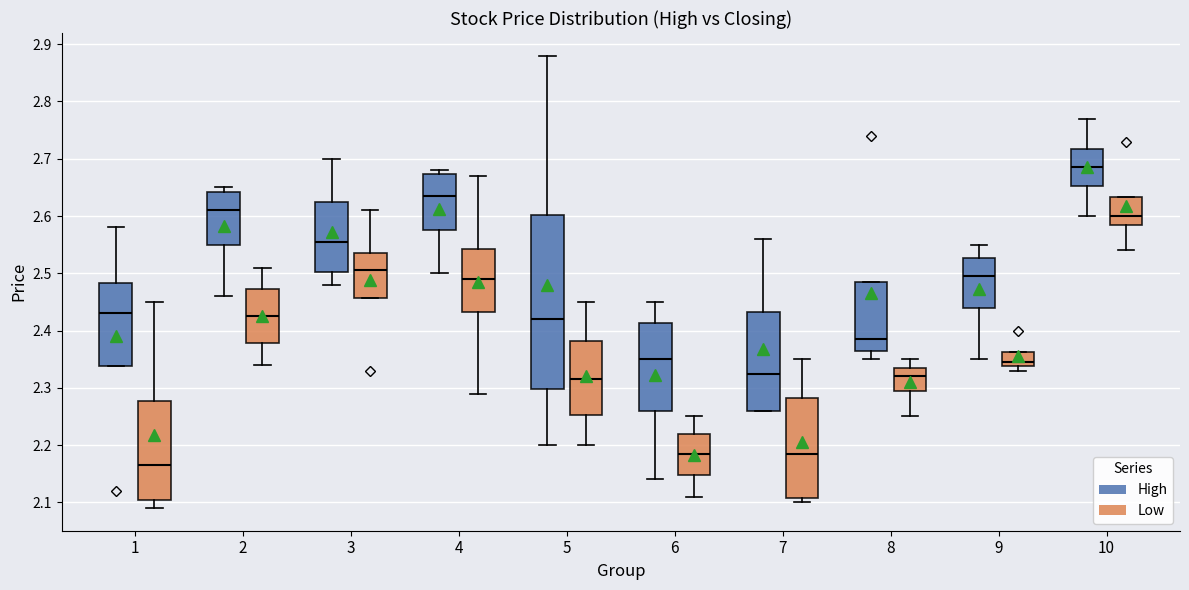

Reading left to right, read every box against the y-axis: the position of its median line, the range the box covers, and the ends of its whiskers. The values are not printed on the chart, so give them approximately, as read against the axis.

1 (High): median 2.43, box 2.34 to 2.48, whiskers 2.34 to 2.58
1 (Low): median 2.17, box 2.11 to 2.28, whiskers 2.09 to 2.45
2 (High): median 2.61, box 2.55 to 2.64, whiskers 2.46 to 2.65
2 (Low): median 2.43, box 2.38 to 2.47, whiskers 2.34 to 2.51
3 (High): median 2.56, box 2.50 to 2.63, whiskers 2.48 to 2.70
3 (Low): median 2.51, box 2.46 to 2.54, whiskers 2.46 to 2.61
4 (High): median 2.64, box 2.58 to 2.67, whiskers 2.50 to 2.68
4 (Low): median 2.49, box 2.43 to 2.54, whiskers 2.29 to 2.67
5 (High): median 2.42, box 2.30 to 2.60, whiskers 2.20 to 2.88
5 (Low): median 2.32, box 2.25 to 2.38, whiskers 2.20 to 2.45
6 (High): median 2.35, box 2.26 to 2.41, whiskers 2.14 to 2.45
6 (Low): median 2.19, box 2.15 to 2.22, whiskers 2.11 to 2.25
7 (High): median 2.33, box 2.26 to 2.43, whiskers 2.26 to 2.56
7 (Low): median 2.19, box 2.11 to 2.28, whiskers 2.10 to 2.35
8 (High): median 2.39, box 2.37 to 2.49, whiskers 2.35 to 2.49
8 (Low): median 2.32, box 2.30 to 2.34, whiskers 2.25 to 2.35
9 (High): median 2.50, box 2.44 to 2.53, whiskers 2.35 to 2.55
9 (Low): median 2.35, box 2.34 to 2.36, whiskers 2.33 to 2.36
10 (High): median 2.69, box 2.65 to 2.72, whiskers 2.60 to 2.77
10 (Low): median 2.60, box 2.59 to 2.63, whiskers 2.54 to 2.63